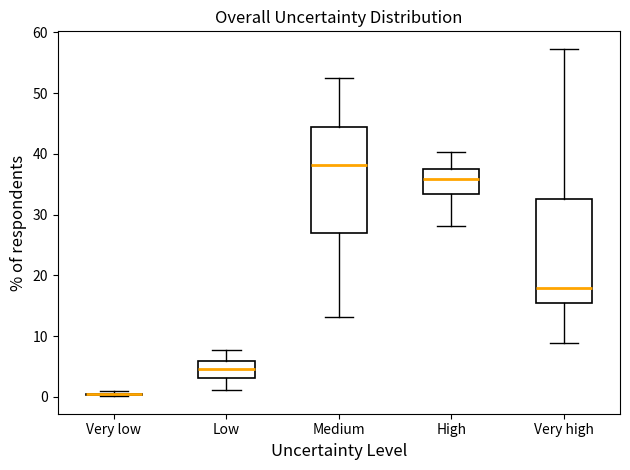

Where does the median line of the box for High sit on the y-axis? The values are not printed on the chart, so give them approximately, as read against the axis.

36